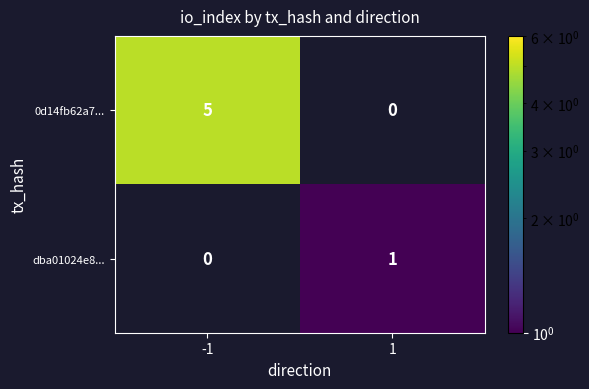

How many data points in dba01024e8... are less than 1?

1